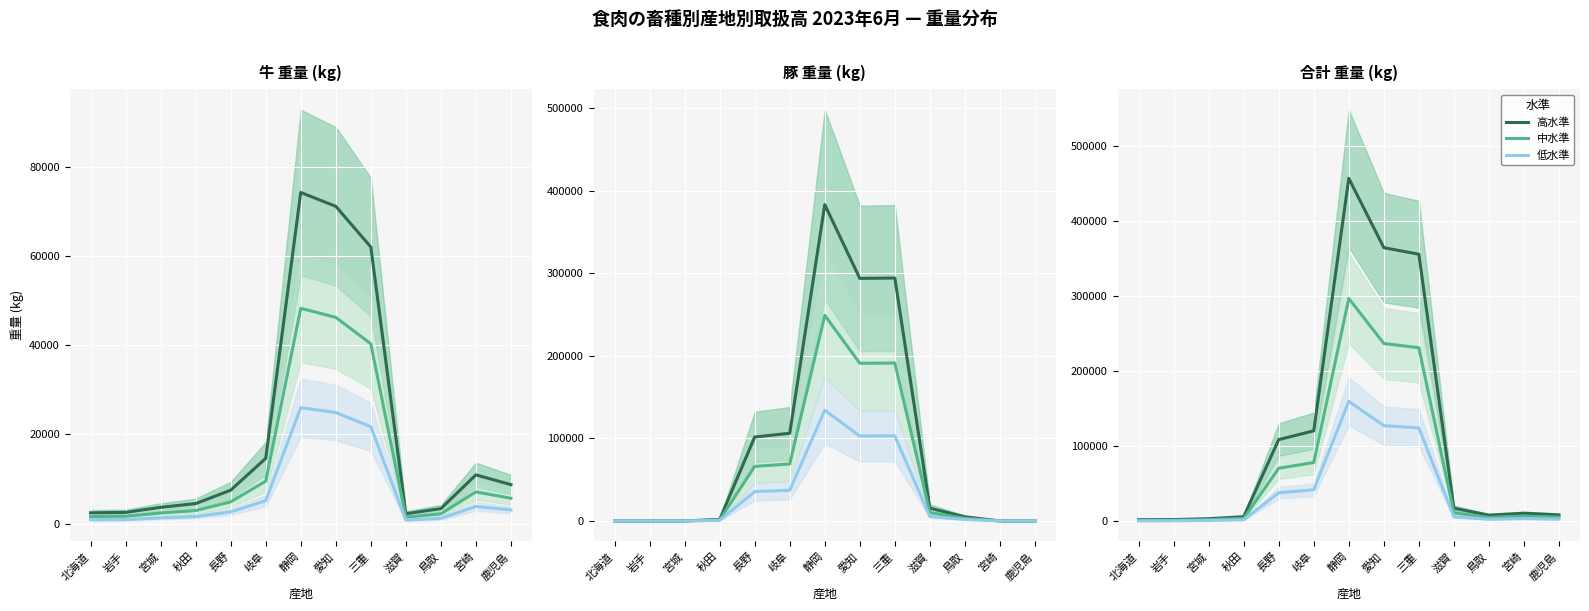

True or false: 低水準 has a value of 3824.9 at 宮崎.

True